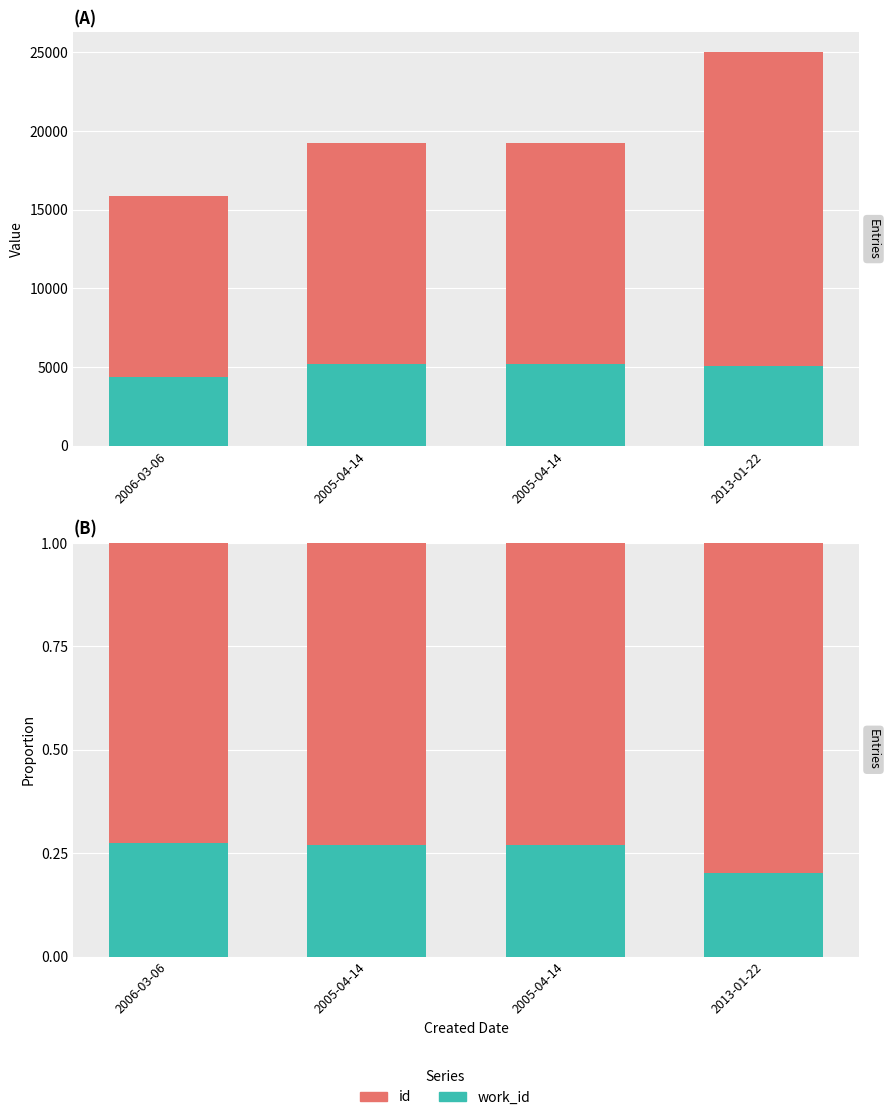

What is the value of the work_id bar at the 1st from the left?

0.3